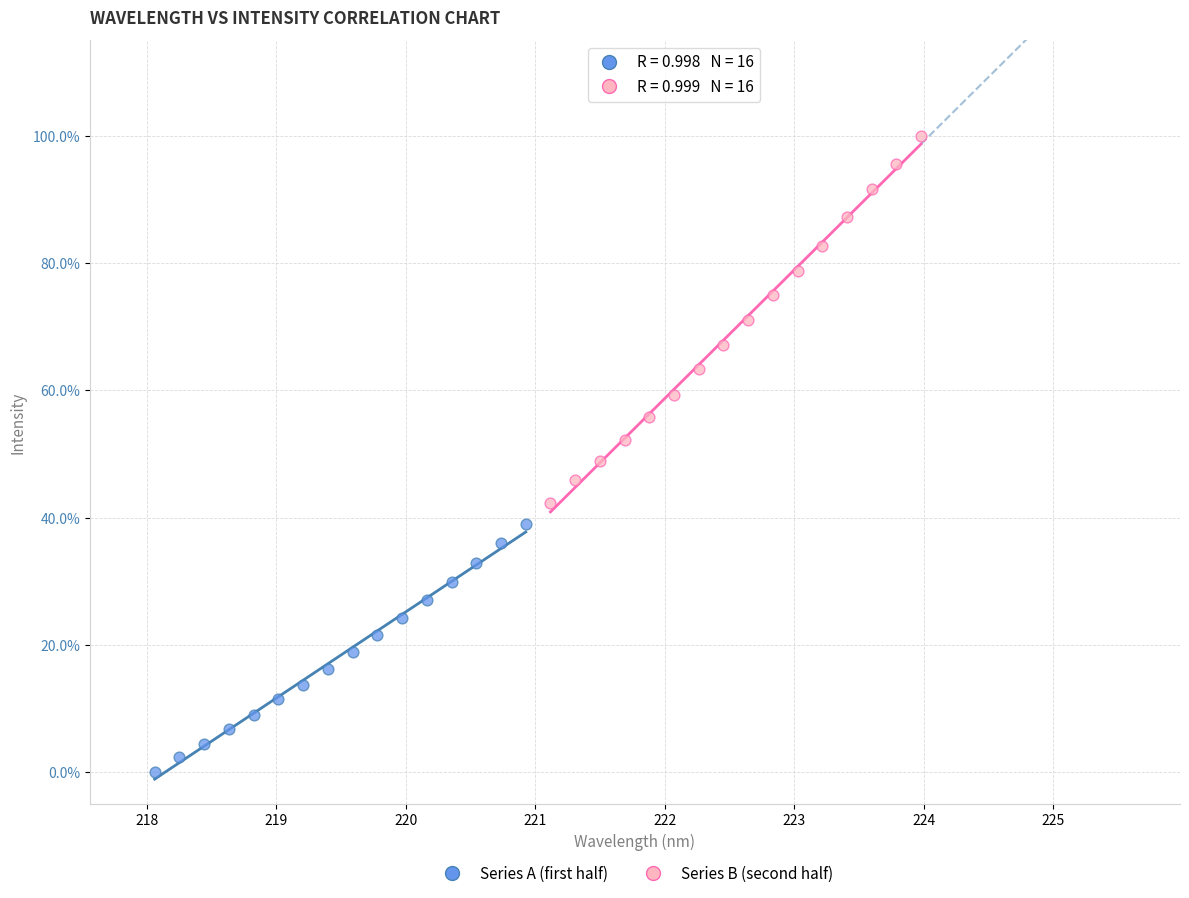

What are all the series names shown in the legend?

Series A (first half), Series B (second half)